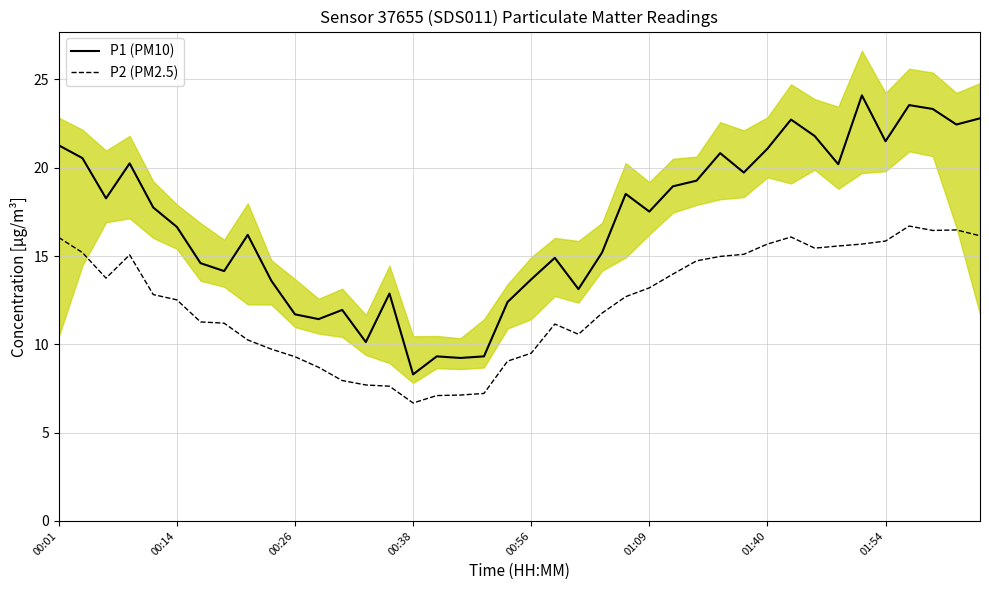

What is the difference between the P2 (PM2.5) values at 39 and 18?

8.9